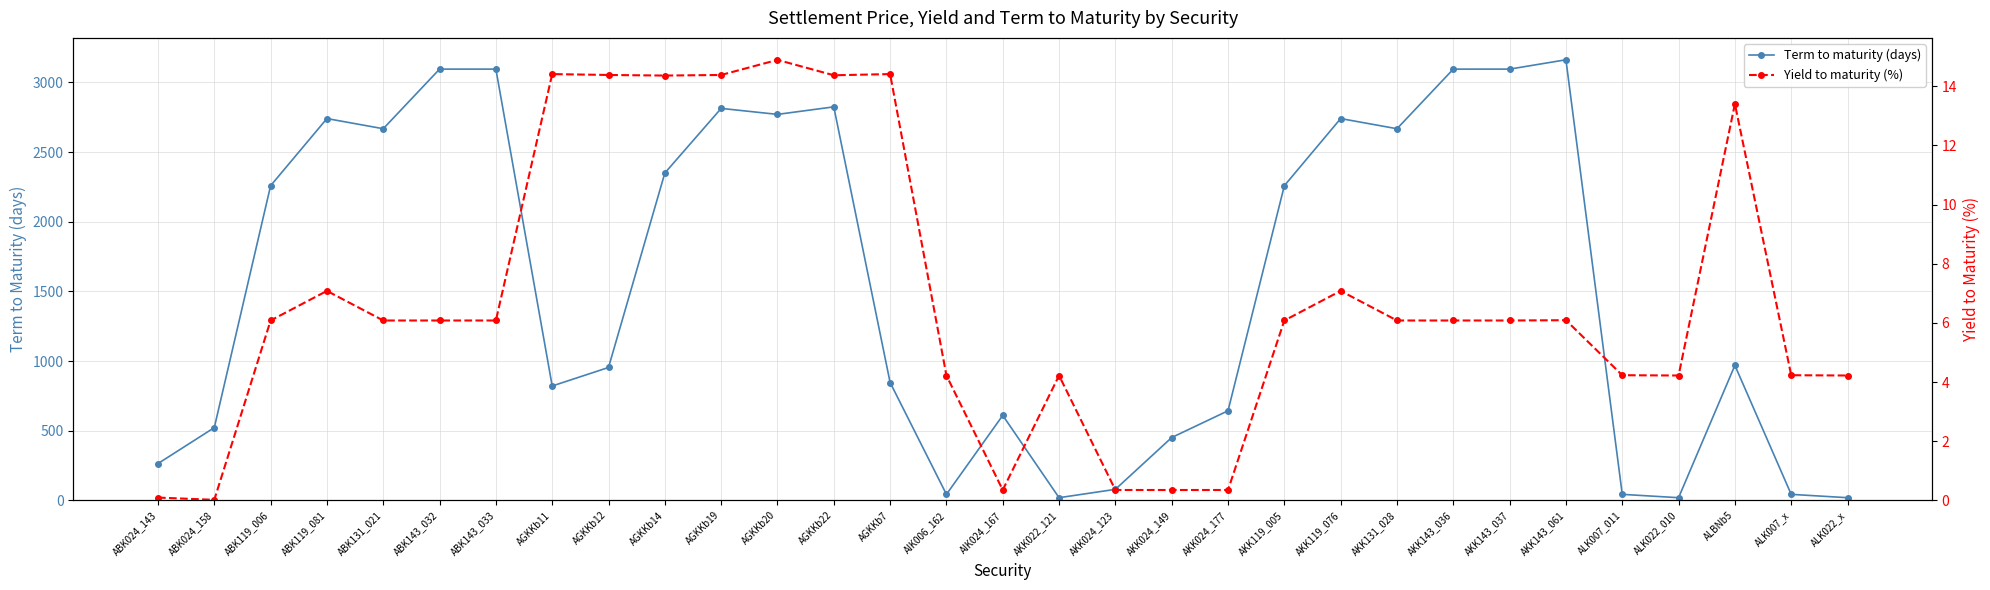

How many data points in Term to maturity (days) are less than 969?

15